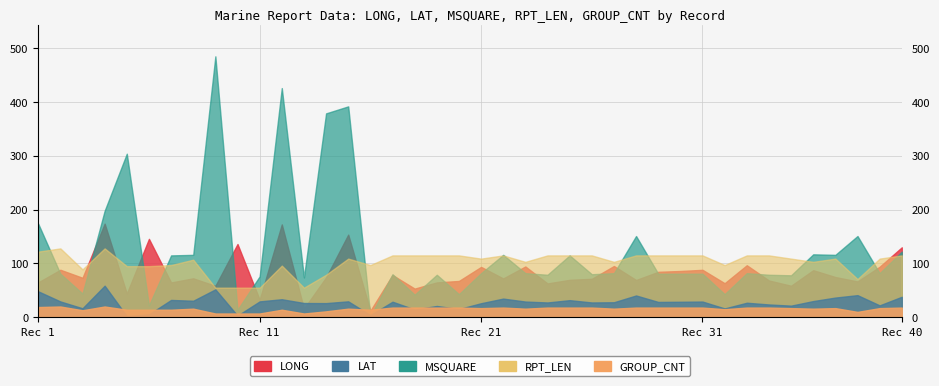

How many interior local valleys does the LONG series have?

14